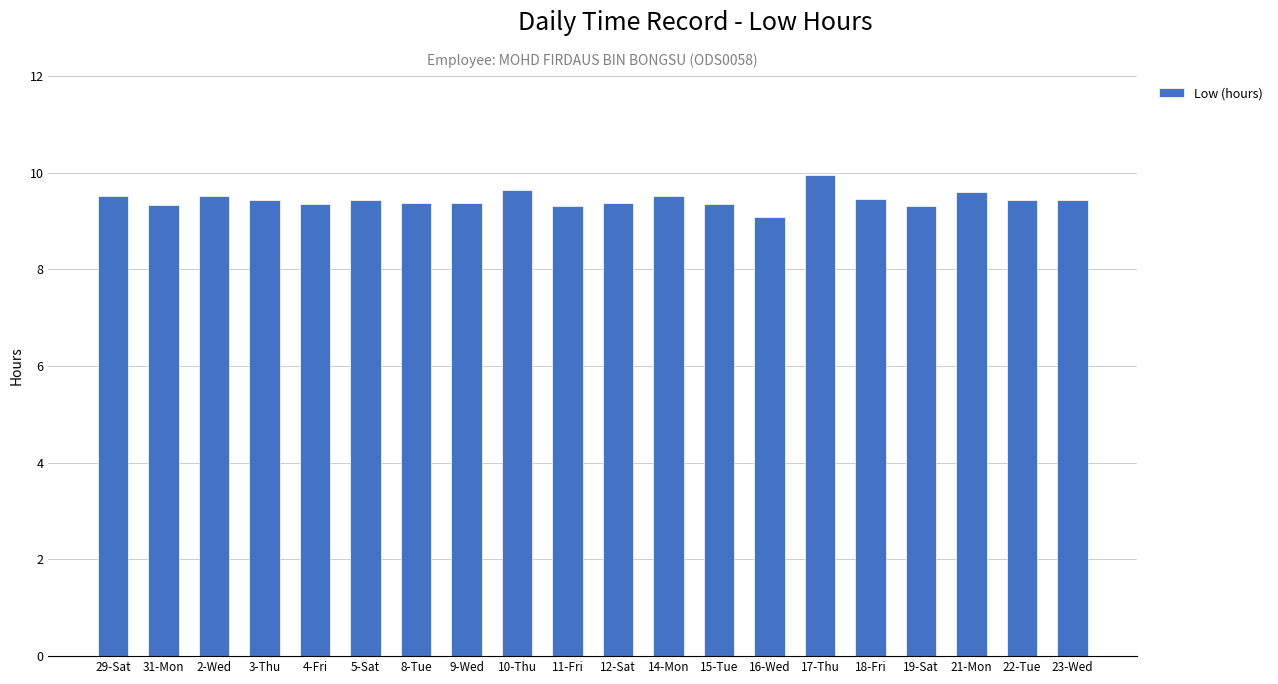

How many bars are there in total?

20